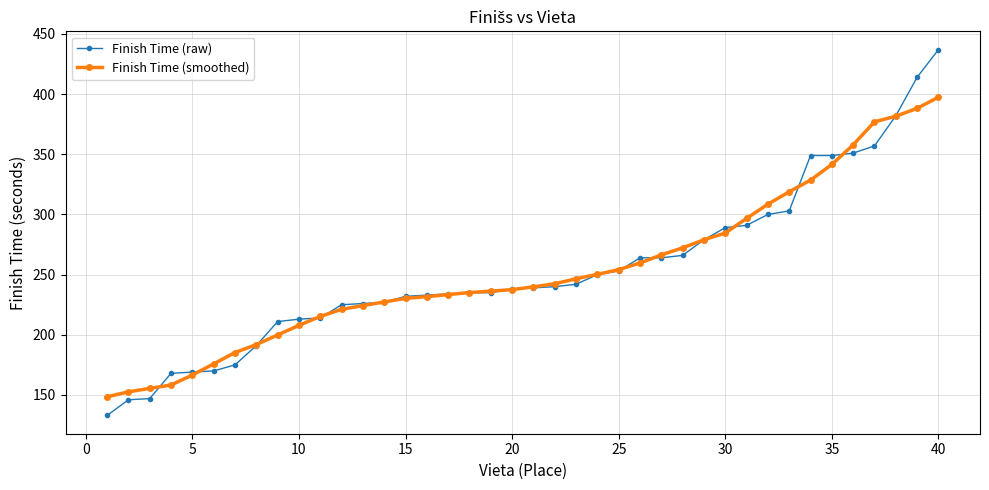

What is the difference between the maximum and minimum values in the Finish Time (smoothed) series?

249.0